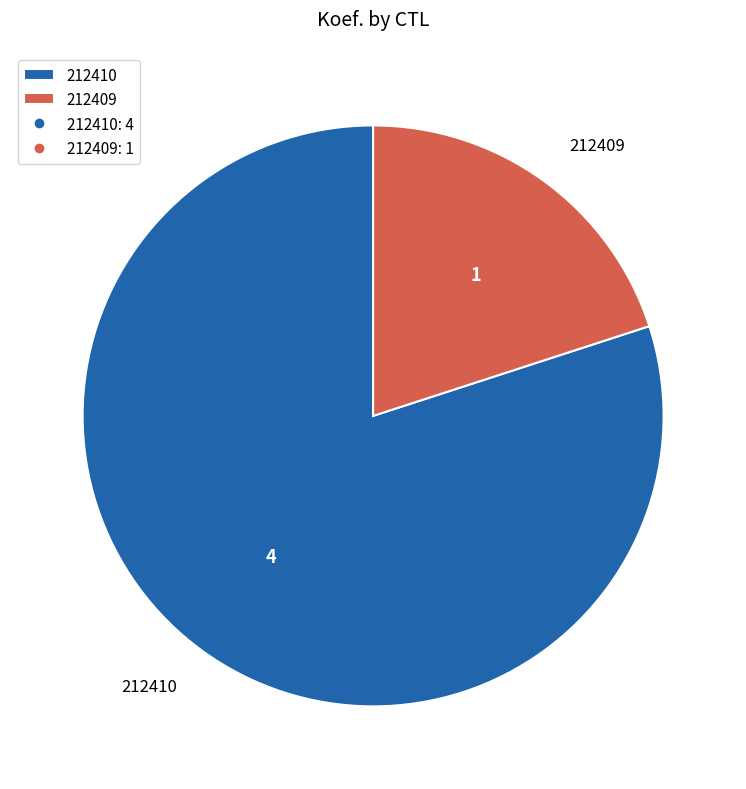

Which category has the biggest portion of the pie?

212410